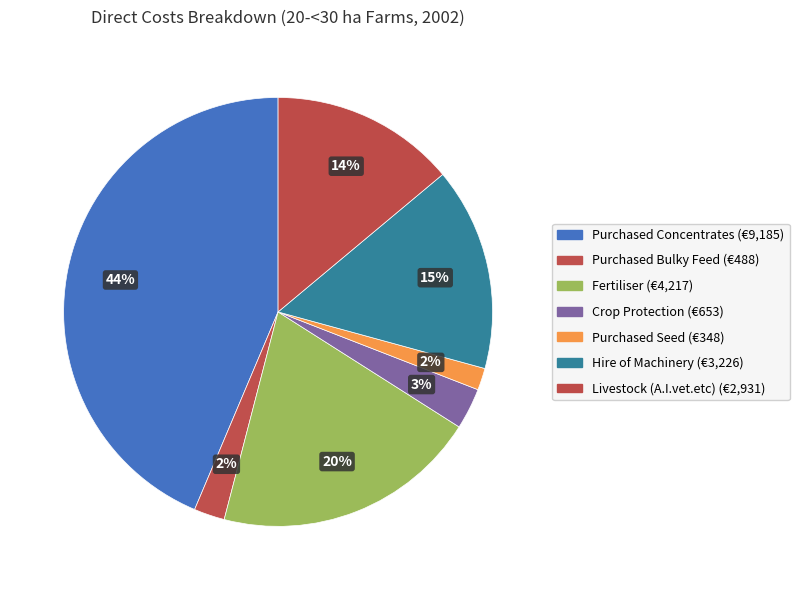

What percentage is the Purchased Seed slice, to the nearest percent?

2%